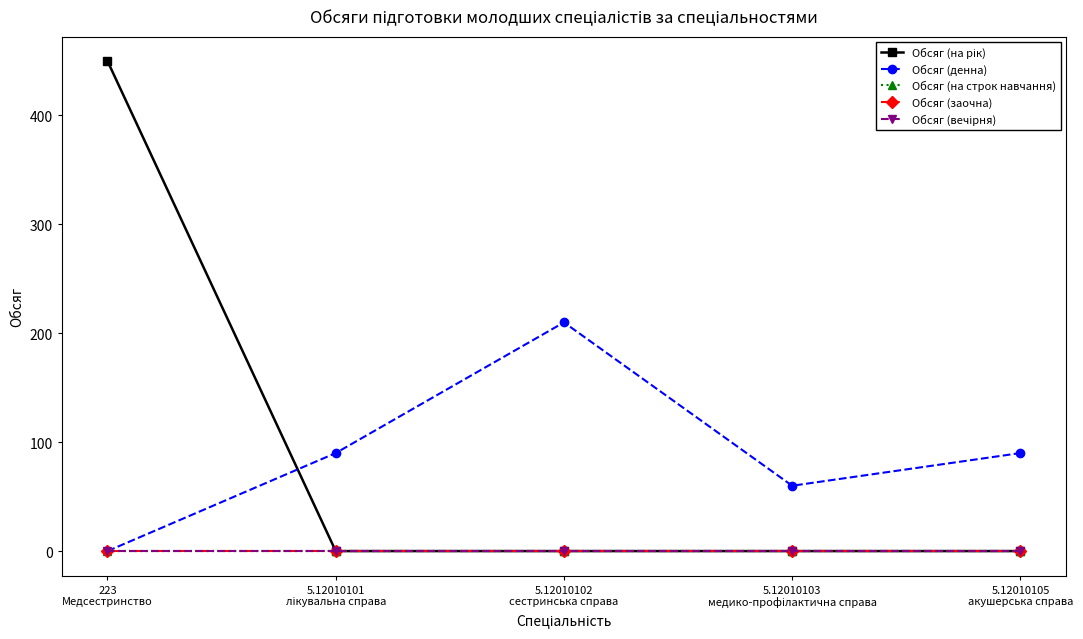

Reading left to right, list all the values displayed in this chart.

Обсяг (на рік): 223
Медсестринство=450	5.12010101
лікувальна справа=0	5.12010102
сестринська справа=0	5.12010103
медико-профілактична справа=0	5.12010105
акушерська справа=0
Обсяг (денна): 223
Медсестринство=0	5.12010101
лікувальна справа=90	5.12010102
сестринська справа=210	5.12010103
медико-профілактична справа=60	5.12010105
акушерська справа=90
Обсяг (на строк навчання): 223
Медсестринство=0	5.12010101
лікувальна справа=0	5.12010102
сестринська справа=0	5.12010103
медико-профілактична справа=0	5.12010105
акушерська справа=0
Обсяг (заочна): 223
Медсестринство=0	5.12010101
лікувальна справа=0	5.12010102
сестринська справа=0	5.12010103
медико-профілактична справа=0	5.12010105
акушерська справа=0
Обсяг (вечірня): 223
Медсестринство=0	5.12010101
лікувальна справа=0	5.12010102
сестринська справа=0	5.12010103
медико-профілактична справа=0	5.12010105
акушерська справа=0